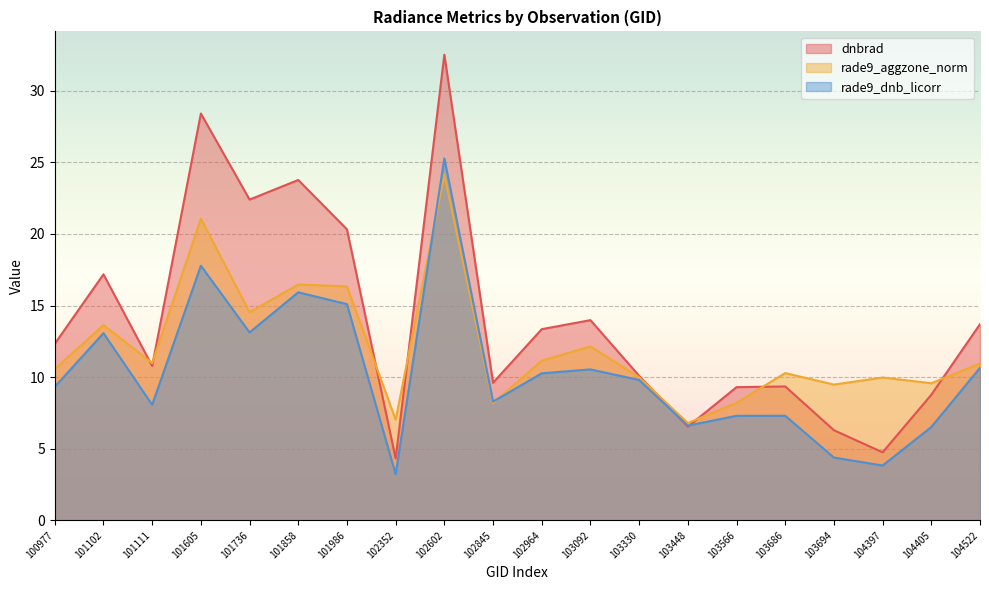

What is the minimum value for dnbrad?

4.3